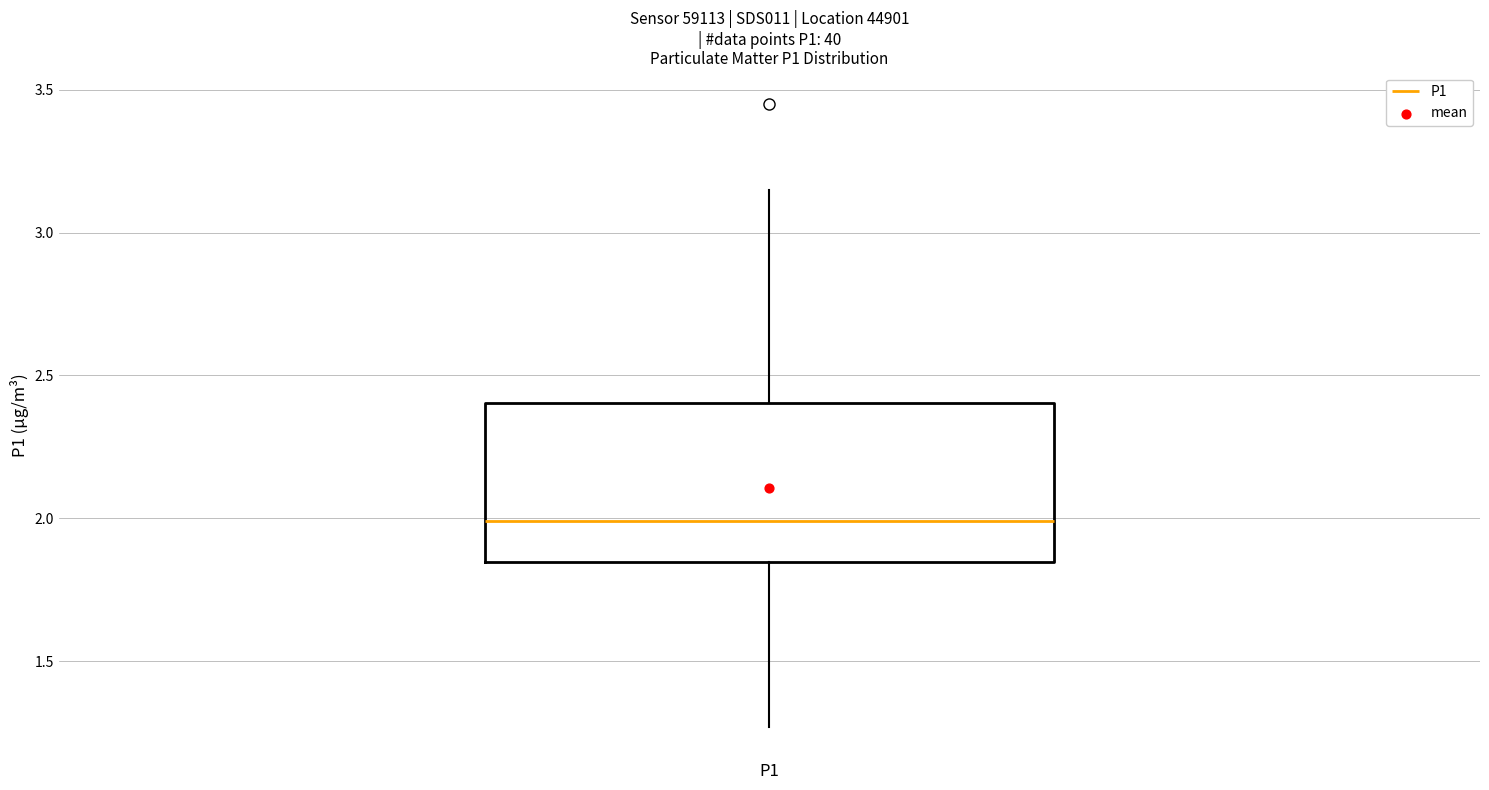

Transcribe this box plot: give where the median line is, the range the box spans, and where the two whiskers end, as read against the y-axis. The values are not printed on the chart, so give them approximately, as read against the axis.

median 2.00, box 1.85 to 2.40, whiskers 1.25 to 3.15